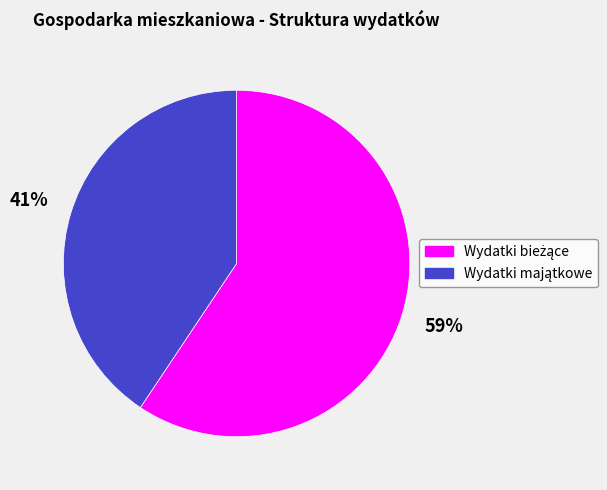

How many segments does this pie chart have?

2